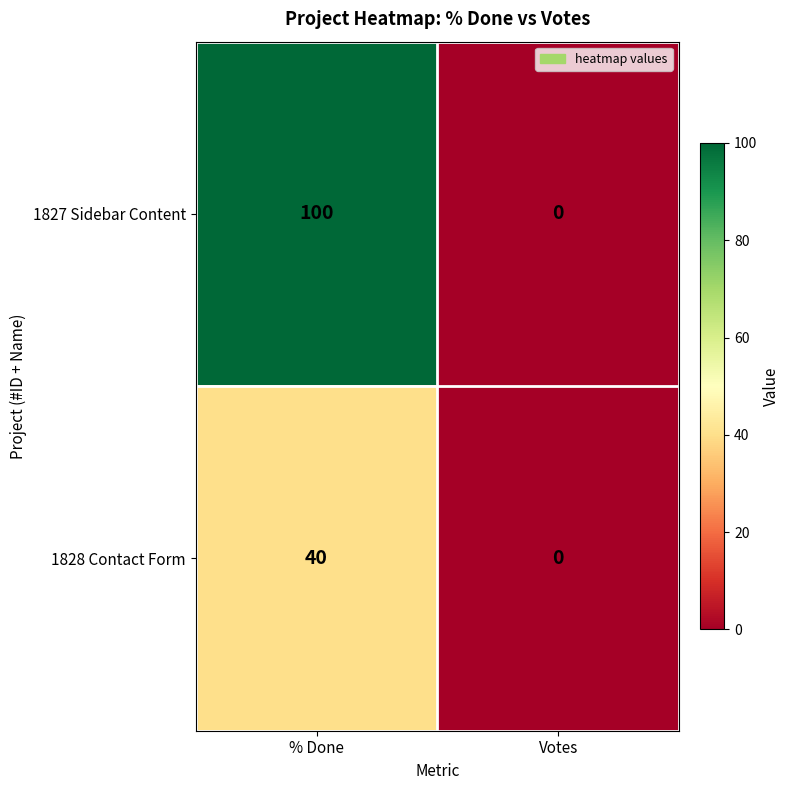

Reading right to left, what are all the values shown in this chart?

1827 Sidebar Content: 0	100
1828 Contact Form: 0	40